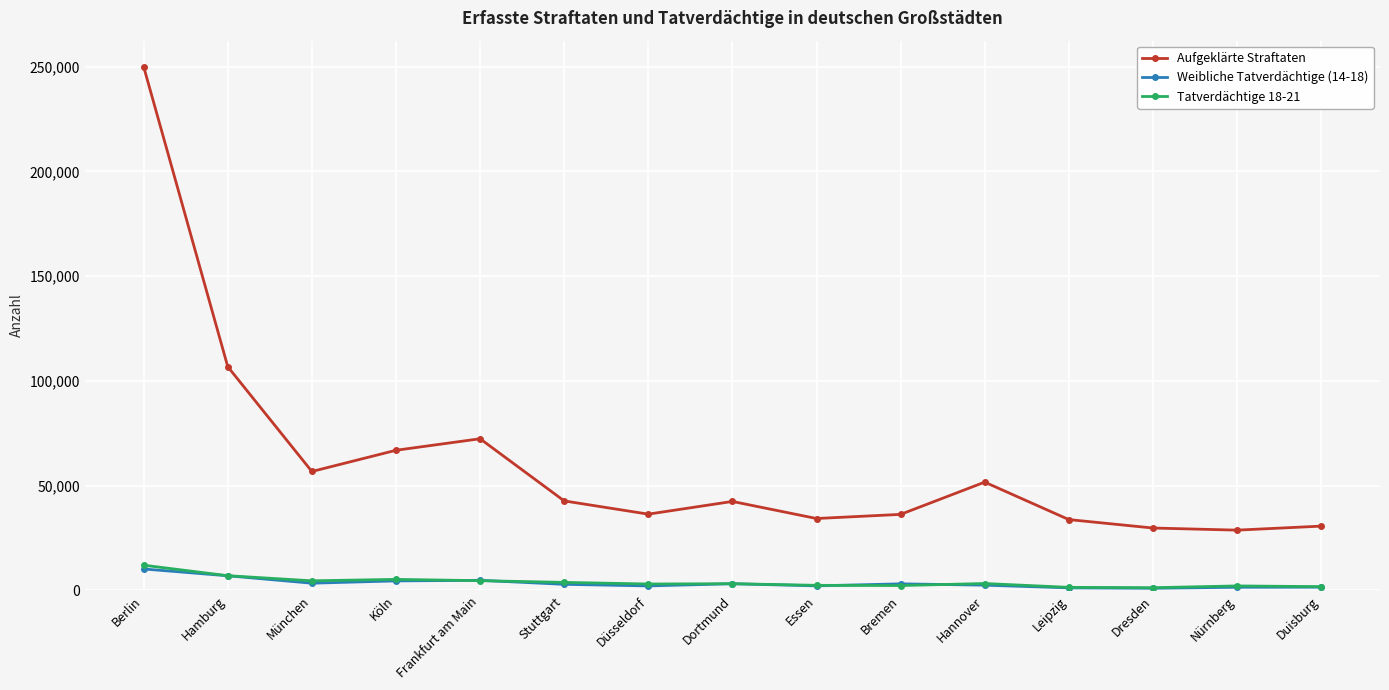

Is it true that Aufgeklärte Straftaten equals 36426 at Düsseldorf?

True